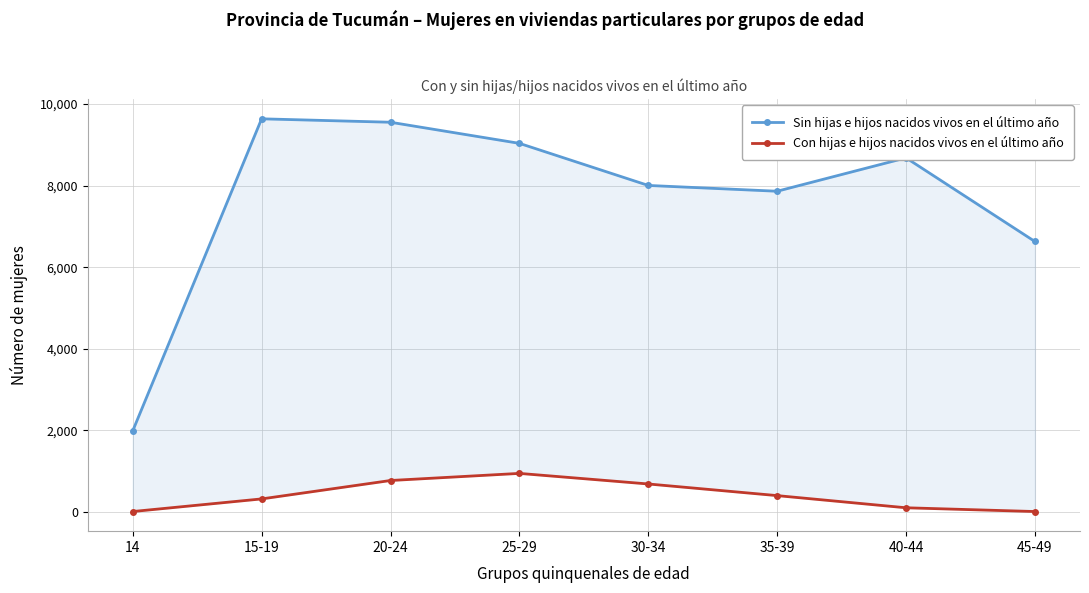

What is the label of the 2nd point from the right?

40-44